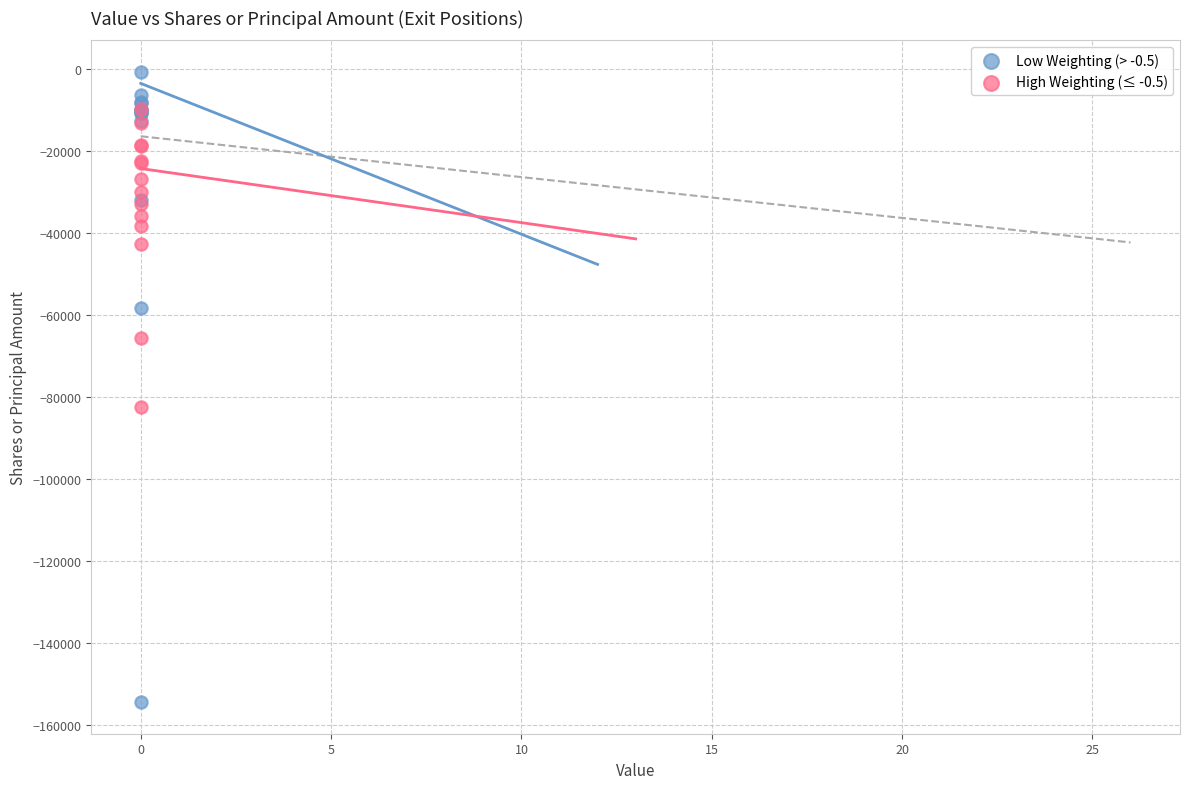

Which series reaches the maximum Y coordinate?

Low Weighting (> -0.5)